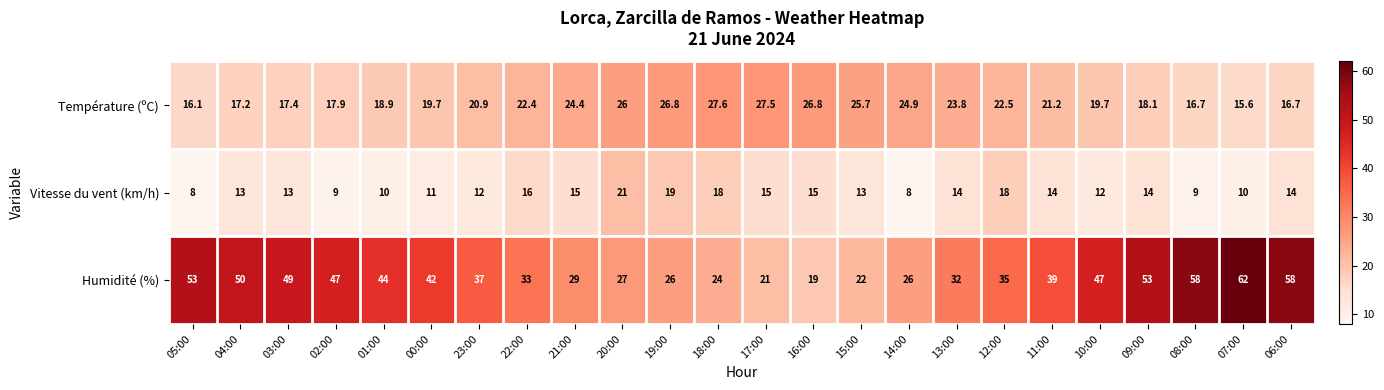

At which category is the sum across all series the highest?

06:00